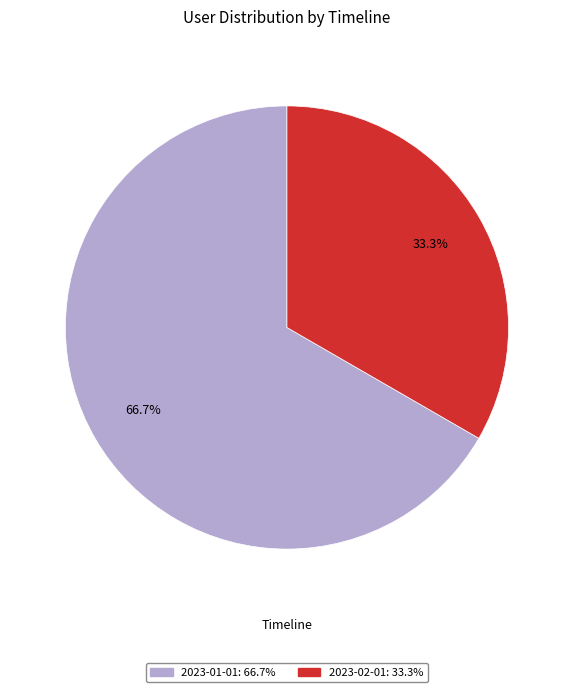

Does any single category account for the majority?

Yes